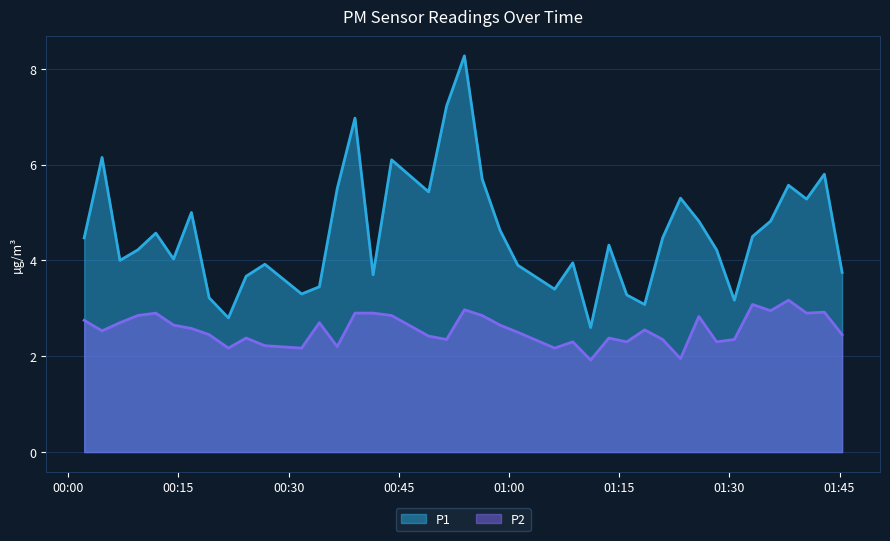

List the series in order of their peak value, lowest first.

P2, P1